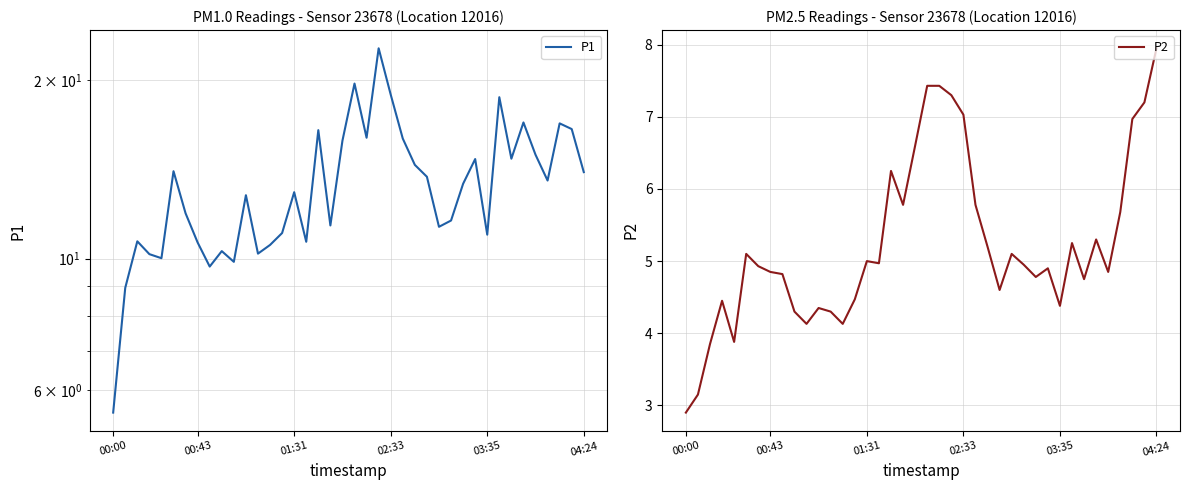

List the series in order of their overall mean, highest first.

P1, P2